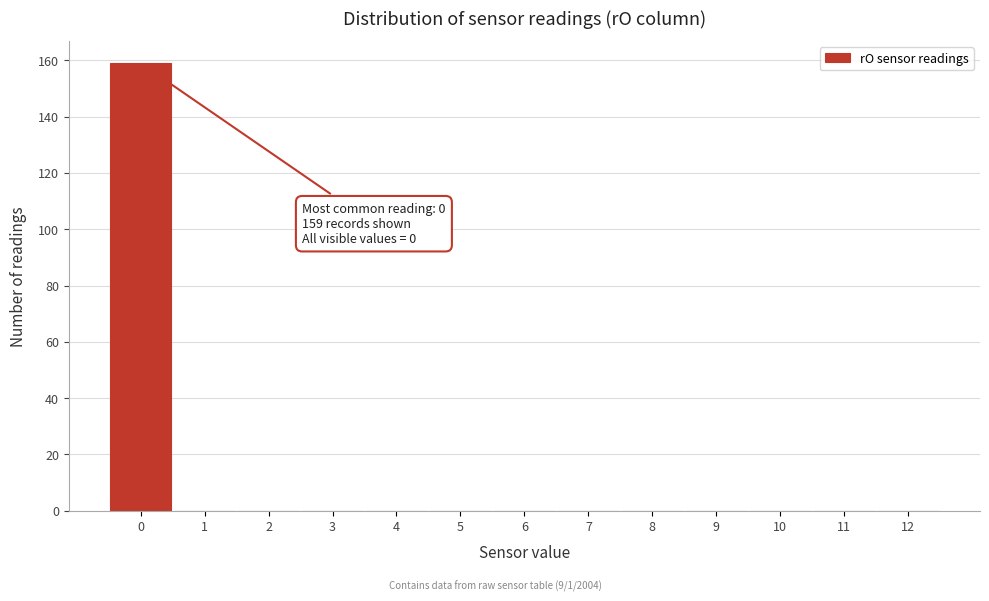

Reading left to right, what are all the values shown in this chart?

0=159	1=0	2=0	3=0	4=0	5=0	6=0	7=0	8=0	9=0	10=0	11=0	12=0